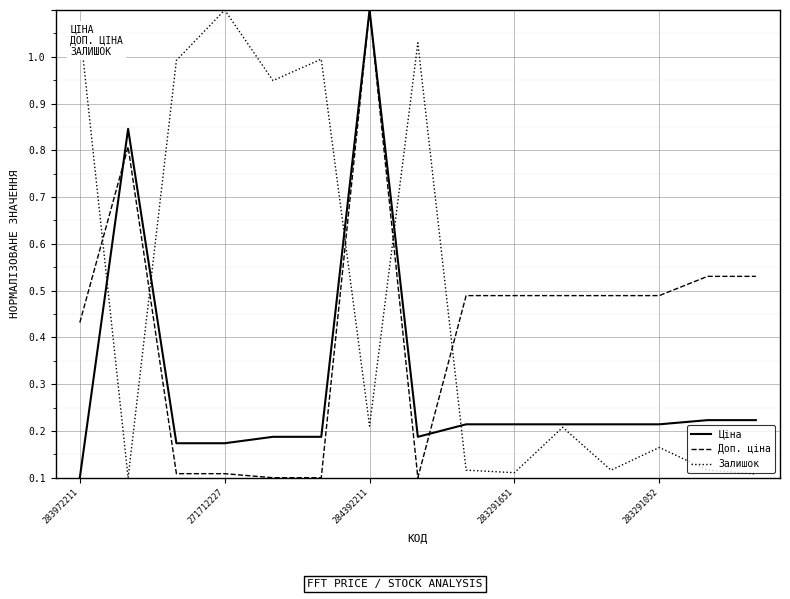

What are all the series names shown in the legend?

Ціна, Доп. ціна, Залишок